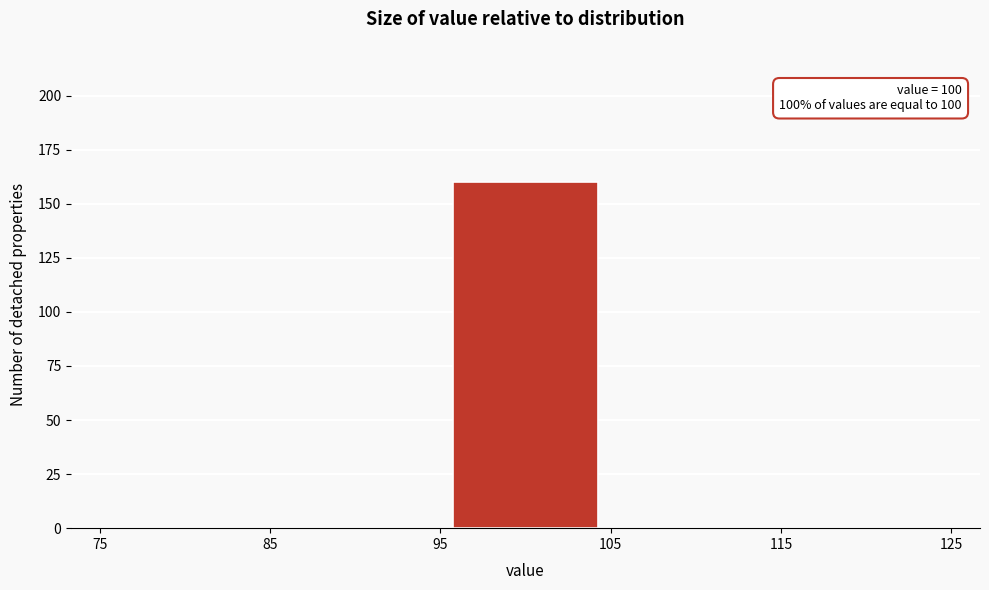

Over which range of the x-axis is the bar tallest?

95 to 105